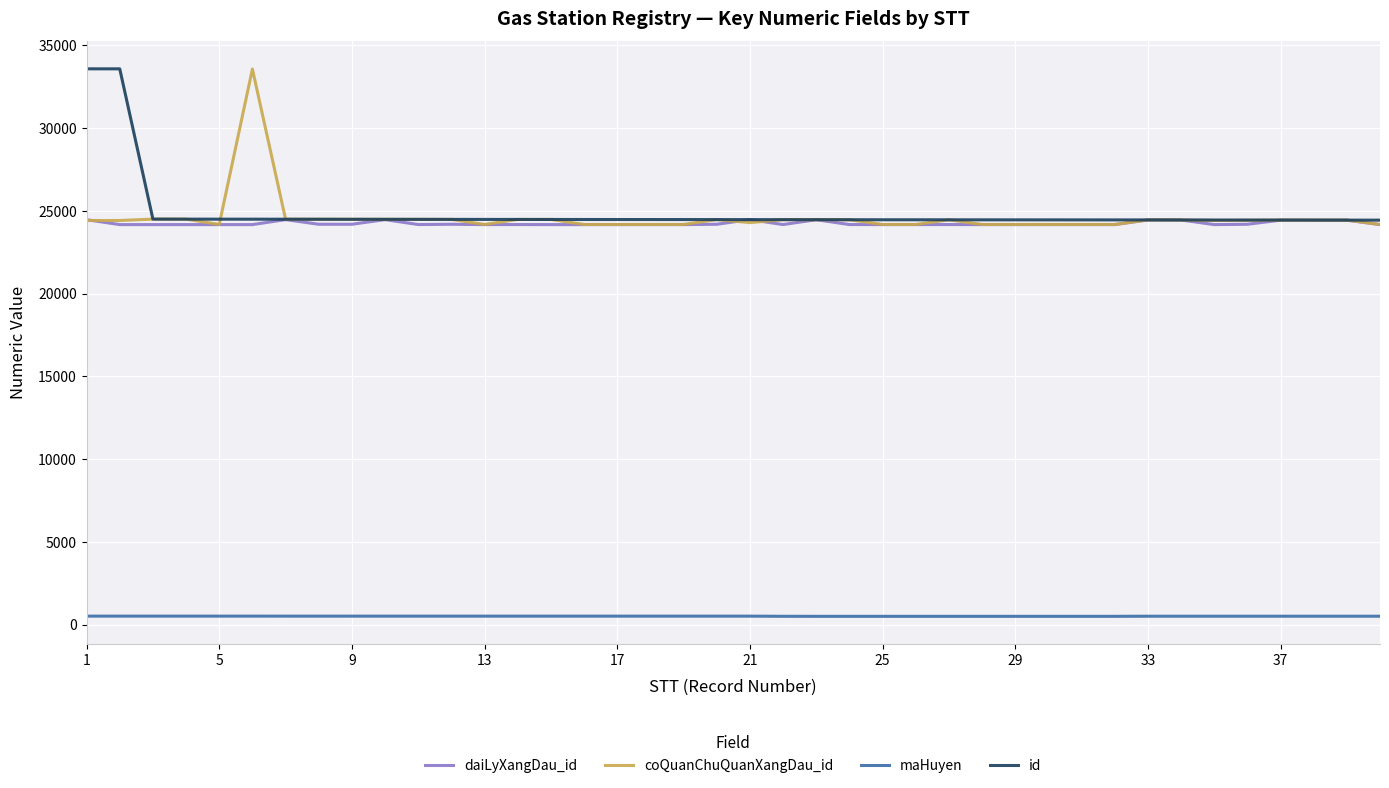

How many series are shown in this chart?

4